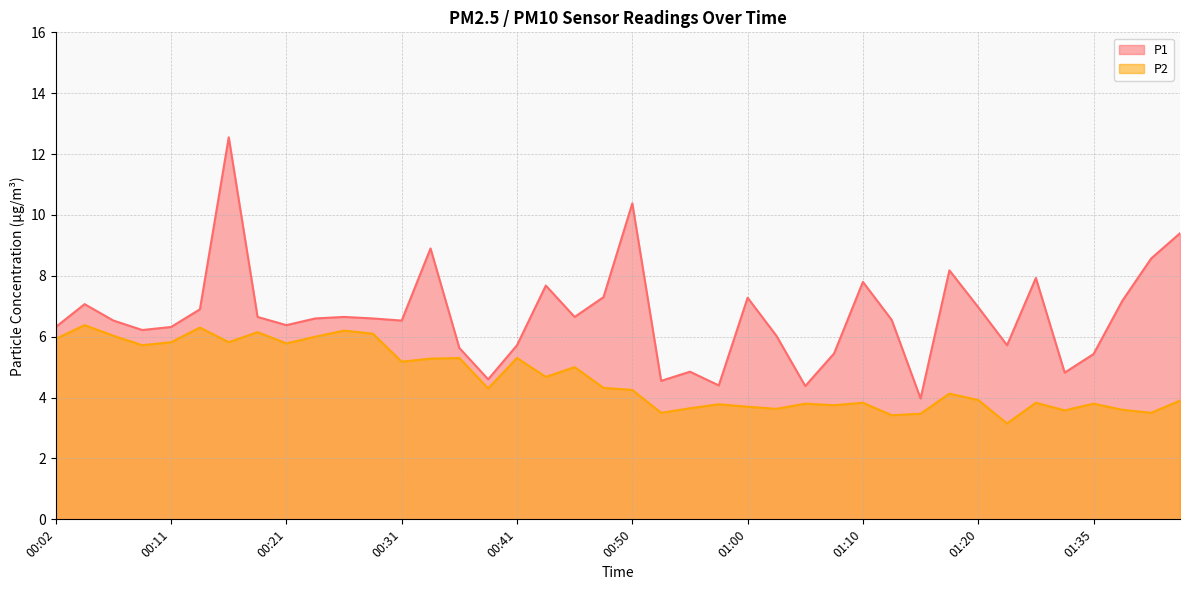

At which category does the chart reach its minimum across all series?

01:28